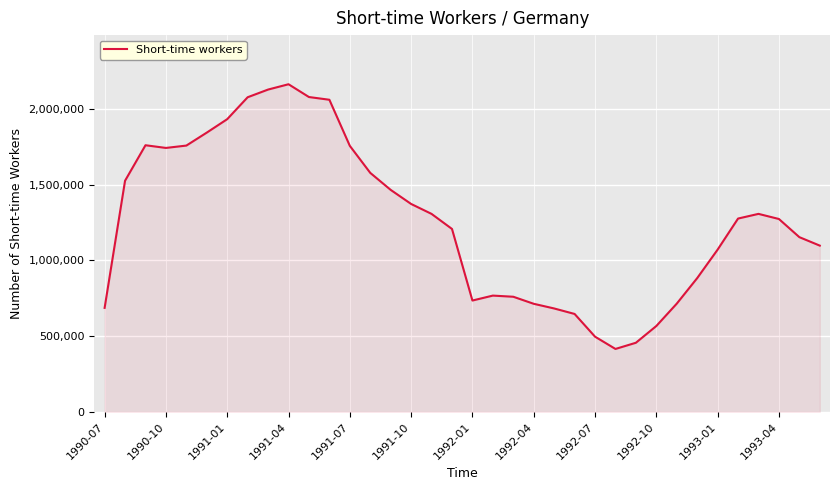

What is the smallest value displayed?

415081